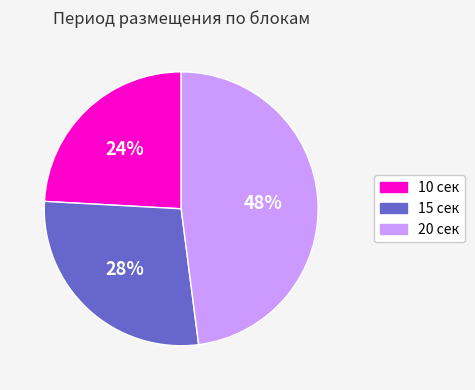

To the nearest percent, what is the average slice percentage?

33%